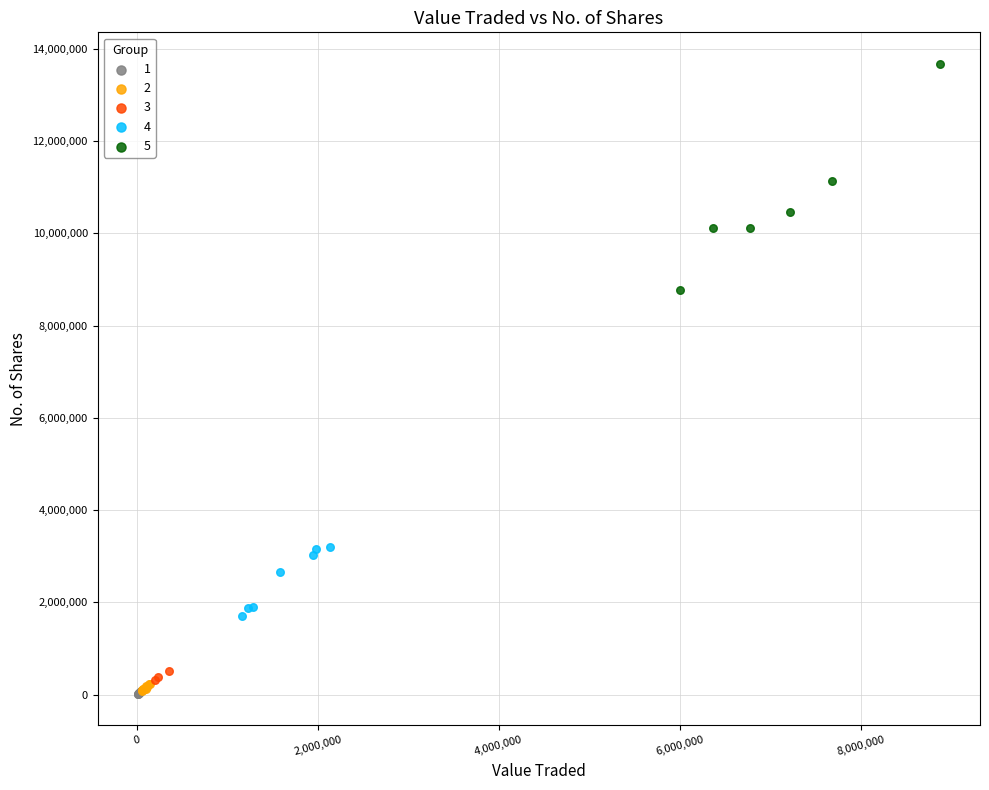

Which series reaches the maximum Y coordinate?

5